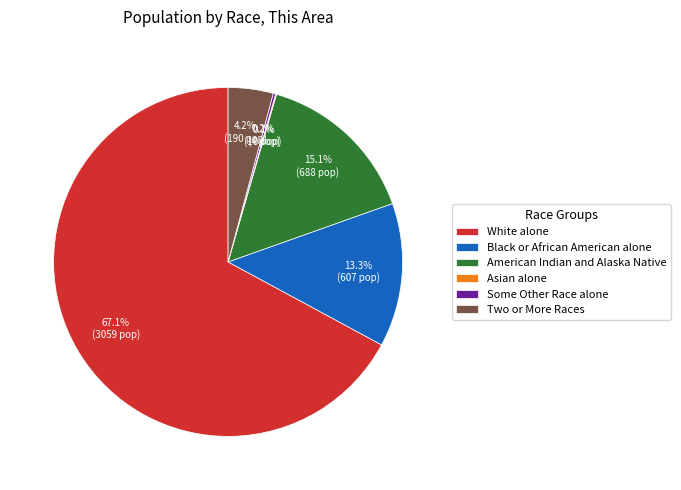

How much of the chart is everything except American Indian and Alaska Native?

84.9%